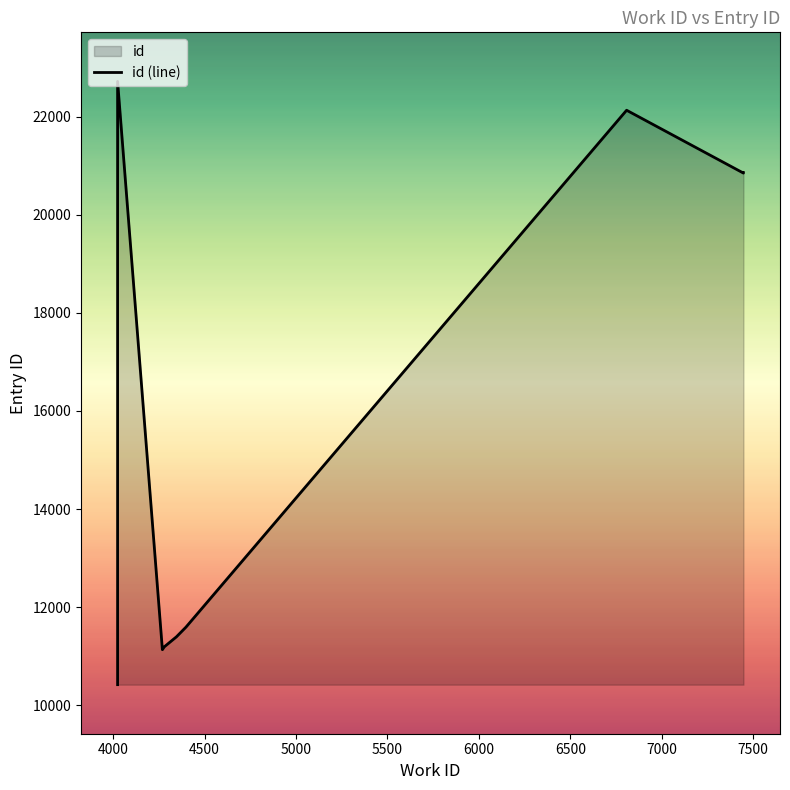

What is the approximate value at 4279, to the nearest 10?

11190